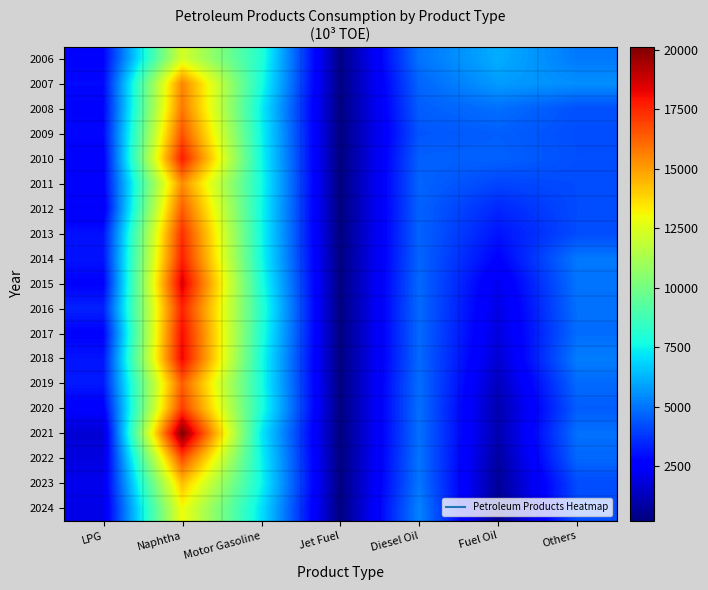

At which category does the chart reach its minimum across all series?

Jet Fuel